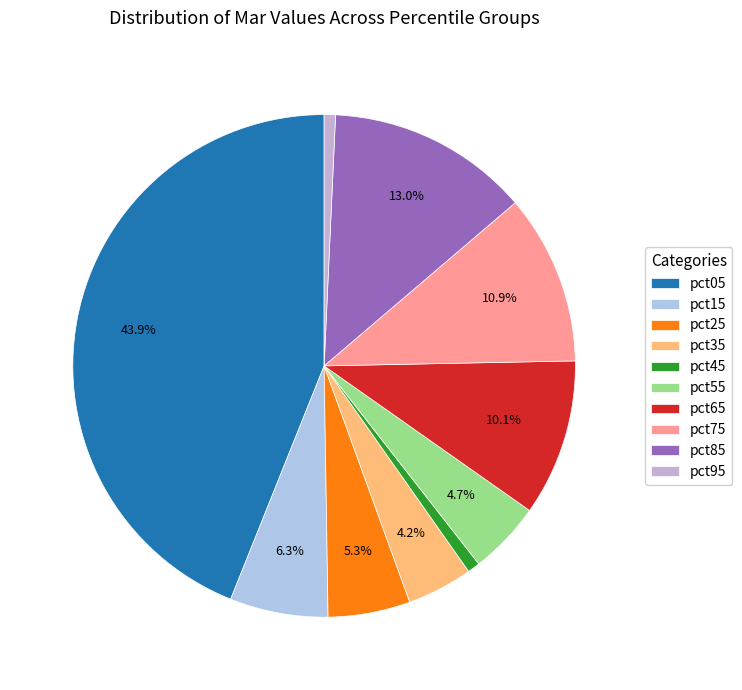

How much of the chart is everything except pct35?

95.8%